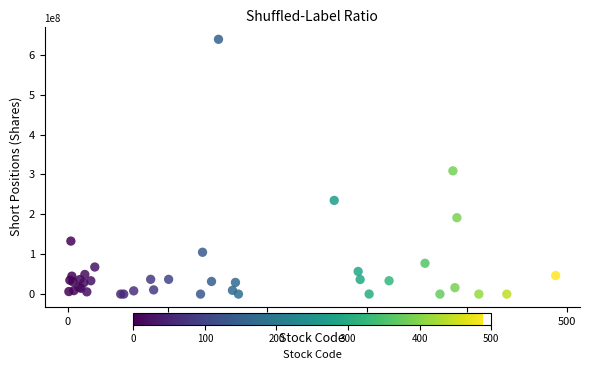

What Y value in the scatter plot is closest to 319388231?

309001668